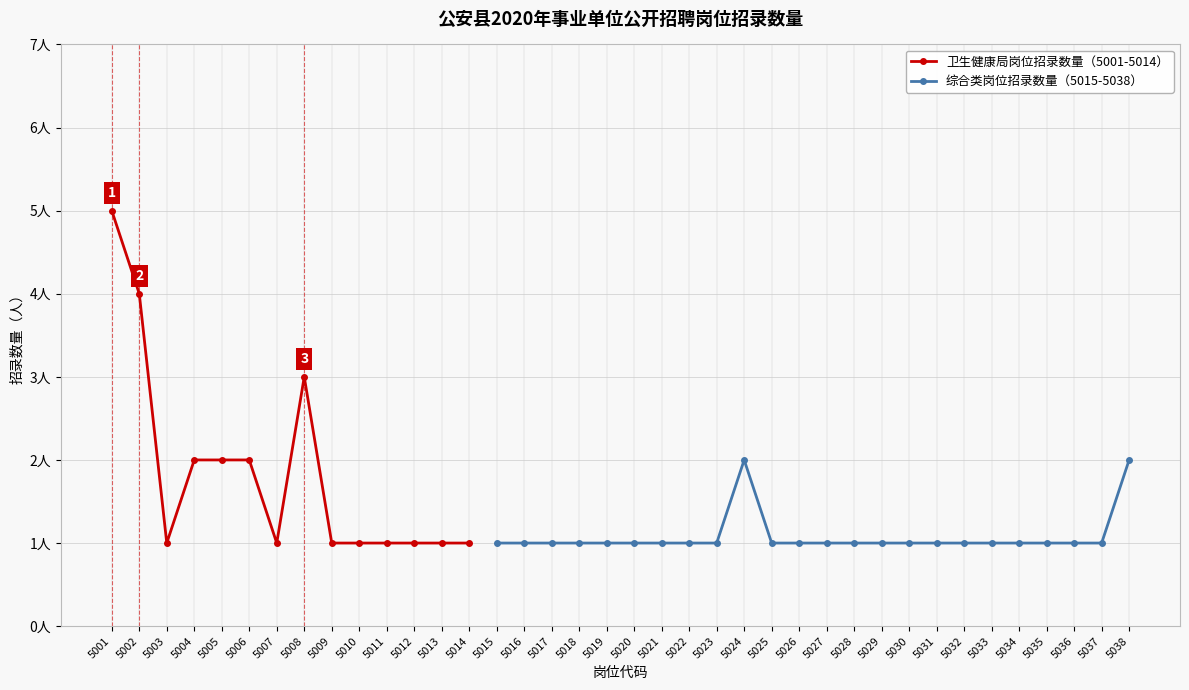

What is the change in value from 5005 to 5007?

-1